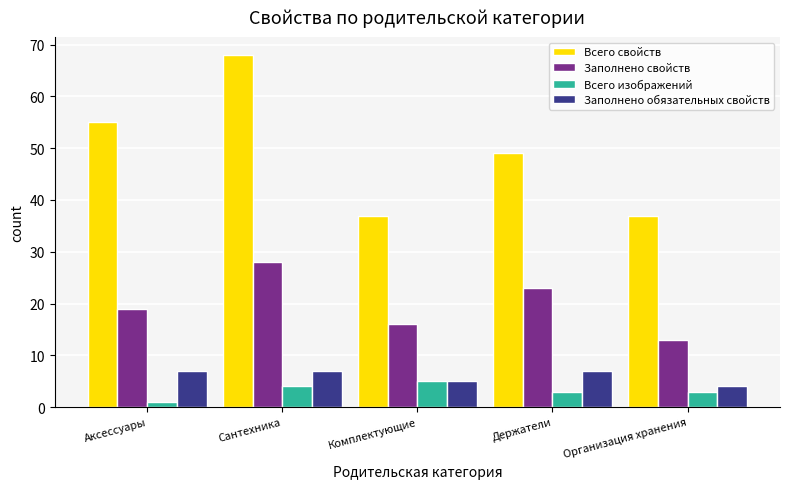

Reading right to left, extract all data points from this chart.

Всего свойств: Организация хранения=37	Держатели=49	Комплектующие=37	Сантехника=68	Аксессуары=55
Заполнено свойств: Организация хранения=13	Держатели=23	Комплектующие=16	Сантехника=28	Аксессуары=19
Всего изображений: Организация хранения=3	Держатели=3	Комплектующие=5	Сантехника=4	Аксессуары=1
Заполнено обязательных свойств: Организация хранения=4	Держатели=7	Комплектующие=5	Сантехника=7	Аксессуары=7